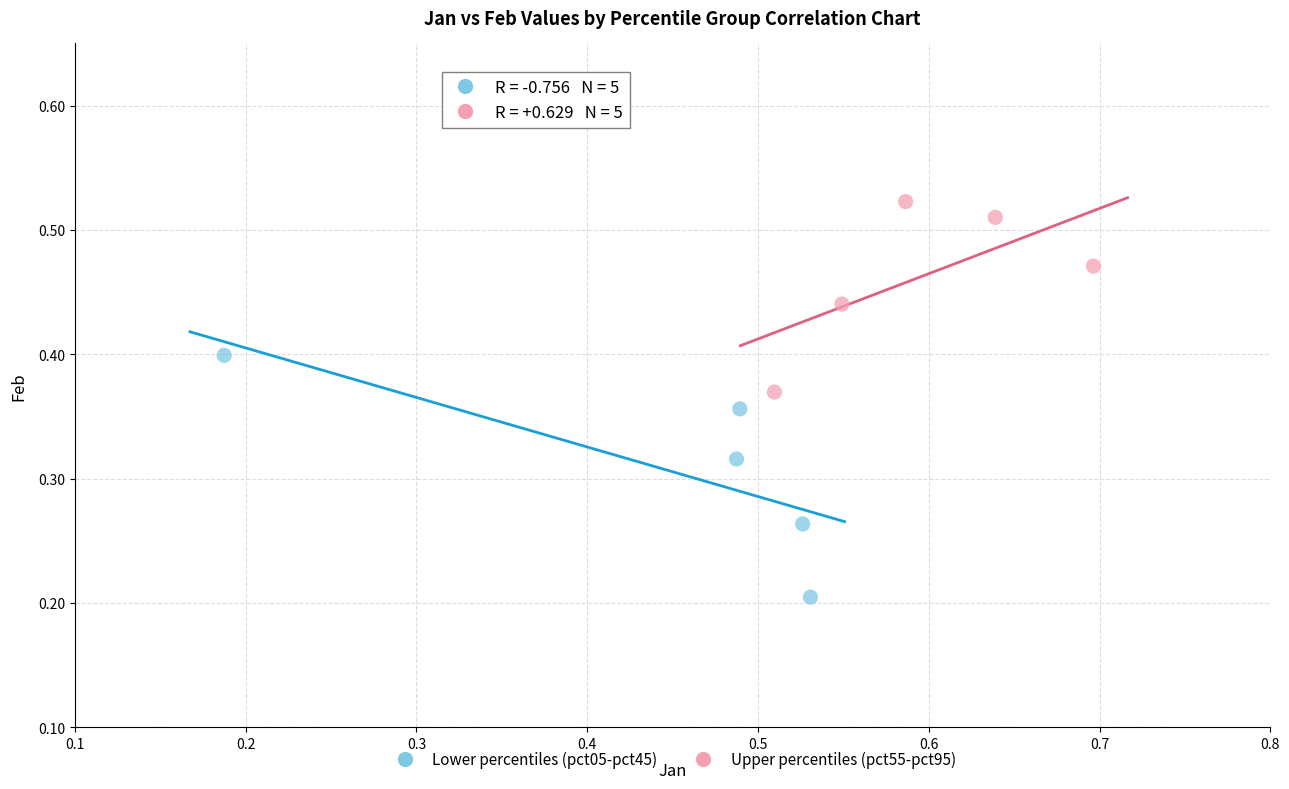

Which series contains the highest Y value?

Upper percentiles (pct55-pct95)